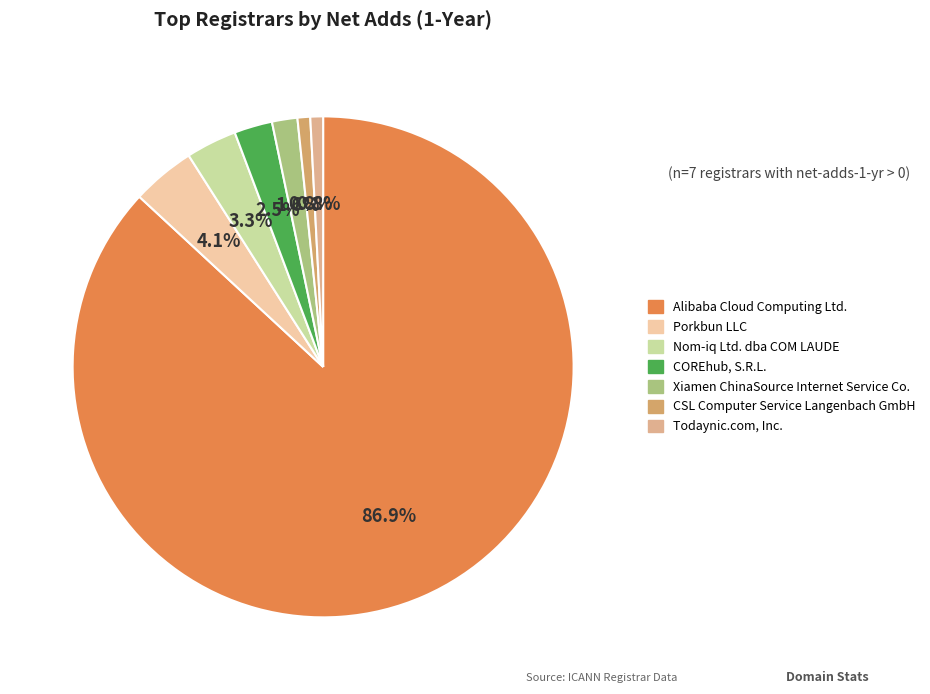

What percentage do Xiamen ChinaSource Internet Service Co. and Nom-iq Ltd. dba COM LAUDE together represent?

4.9%